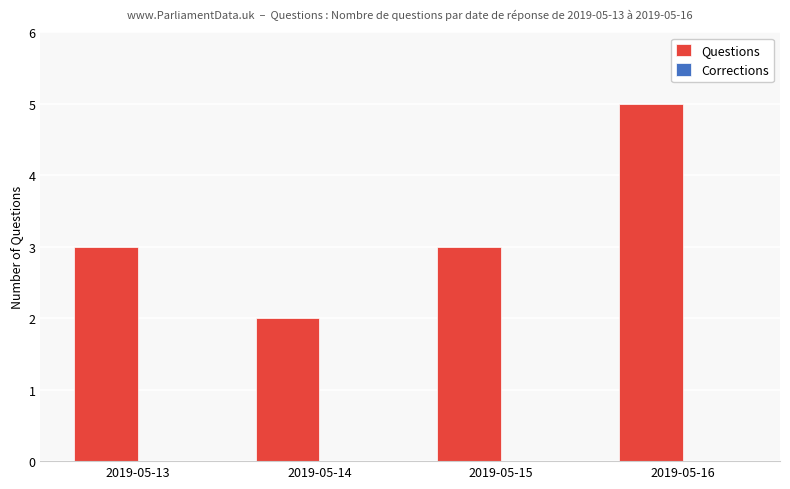

What is the greatest value displayed?

5